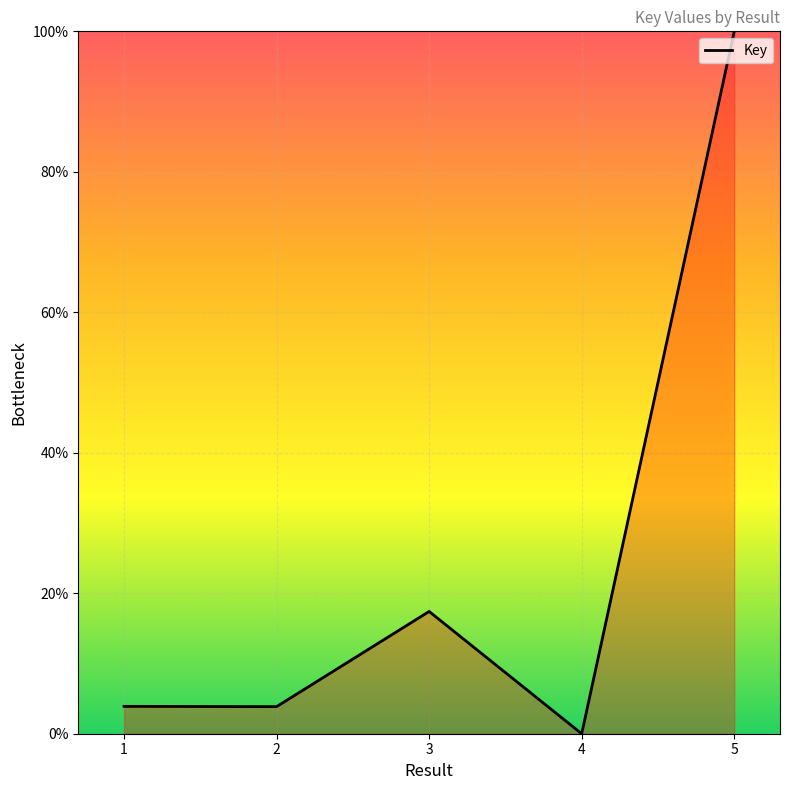

True or false: the data shows 6.0 at 3.

False